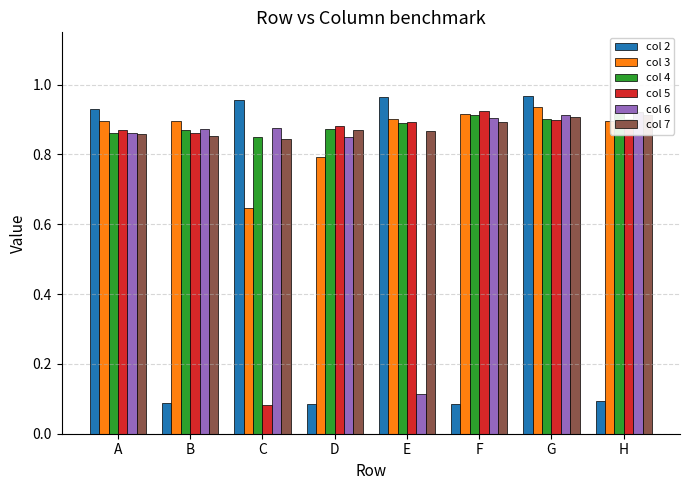

Which has a higher value, E or B?

E